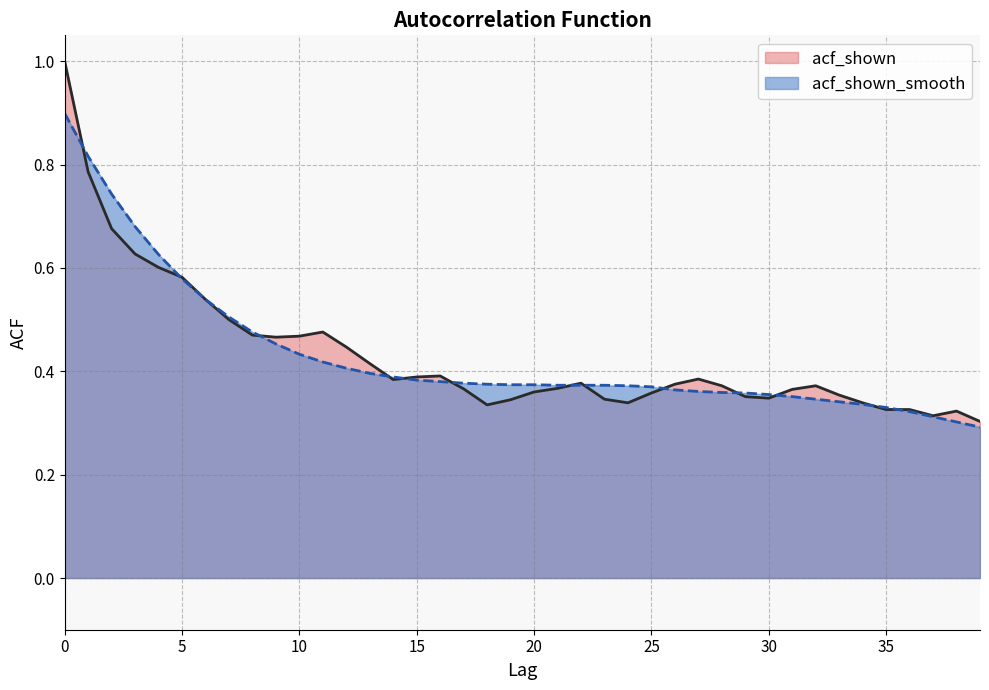

Rank the series at 31 from lowest to highest value.

acf_shown_smooth, acf_shown